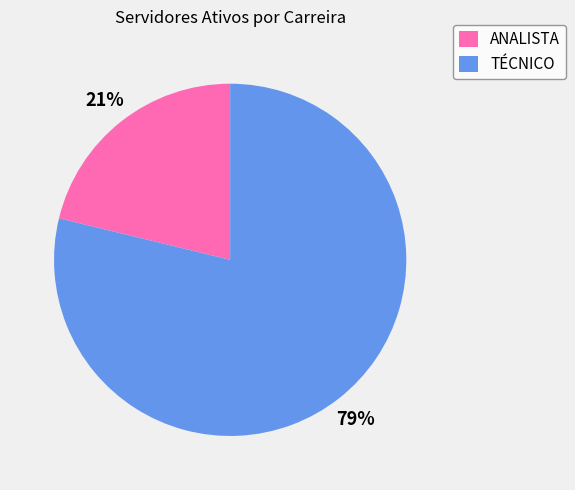

To the nearest percent, what percentage of the pie is ANALISTA?

21%